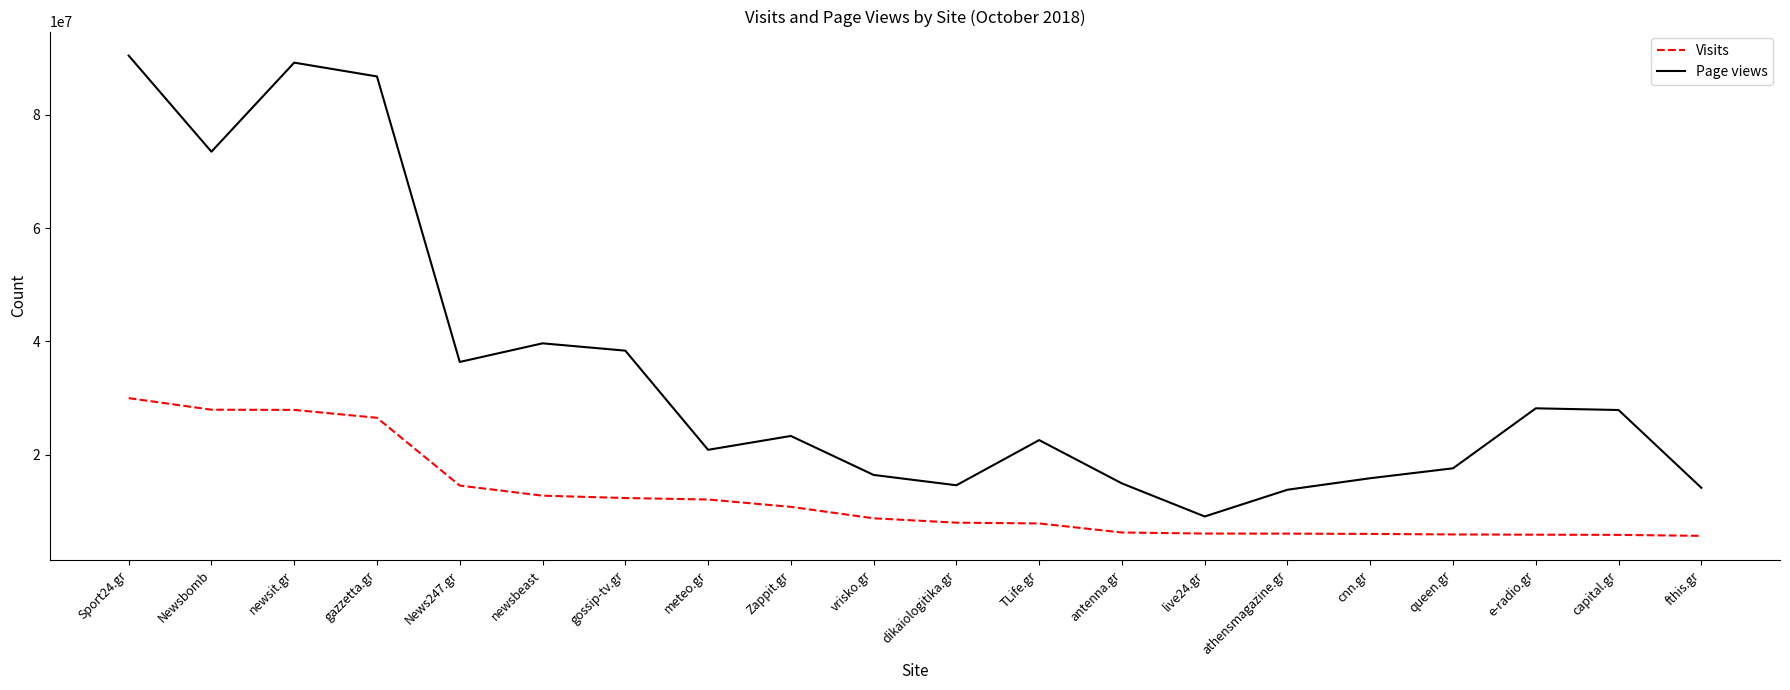

Is this an area chart (filled region under the line)?

No